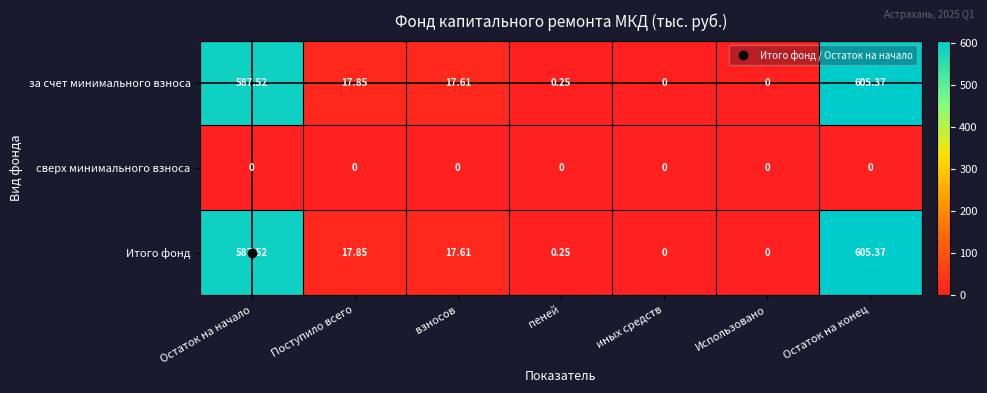

At which category is the sum across all series the highest?

Остаток на конец